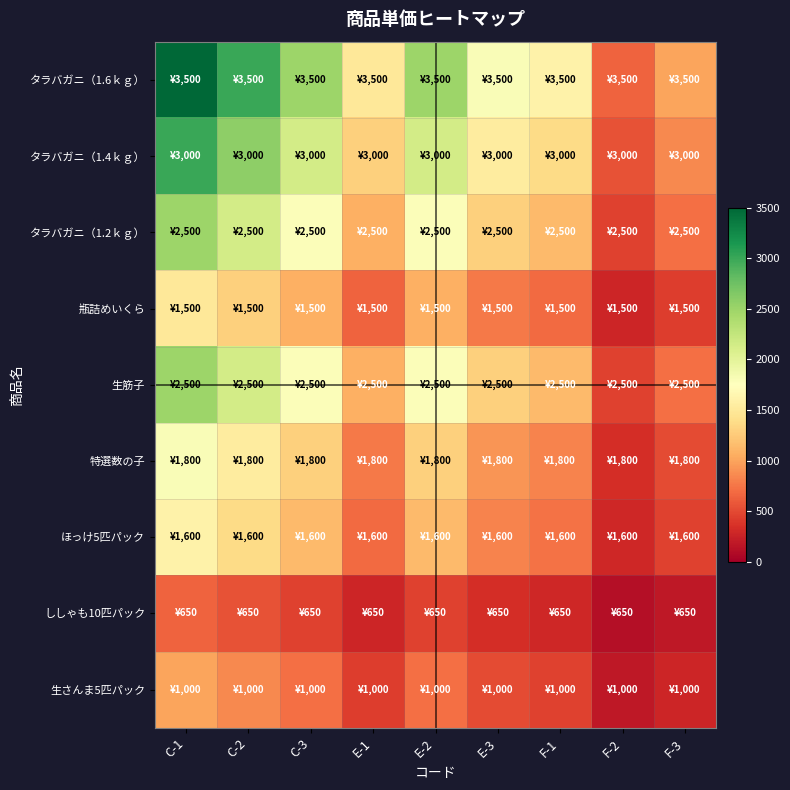

Which has a higher value, C-2 or E-1?

C-2